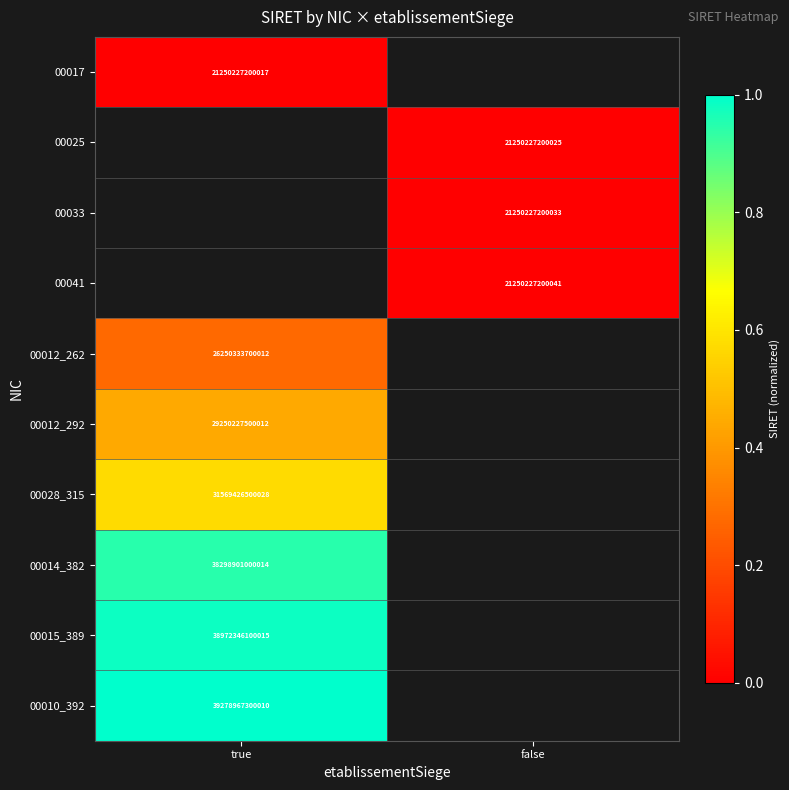

The value of 00033 at false is 21250227200033. True or false?

True